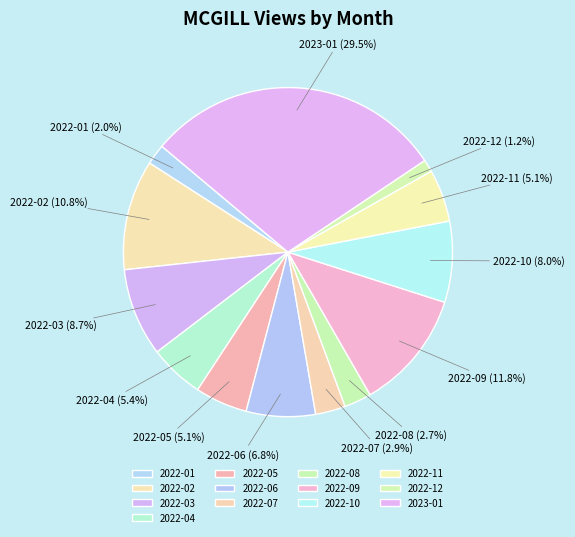

Which has a higher value, 2022-06 or 2022-02?

2022-02